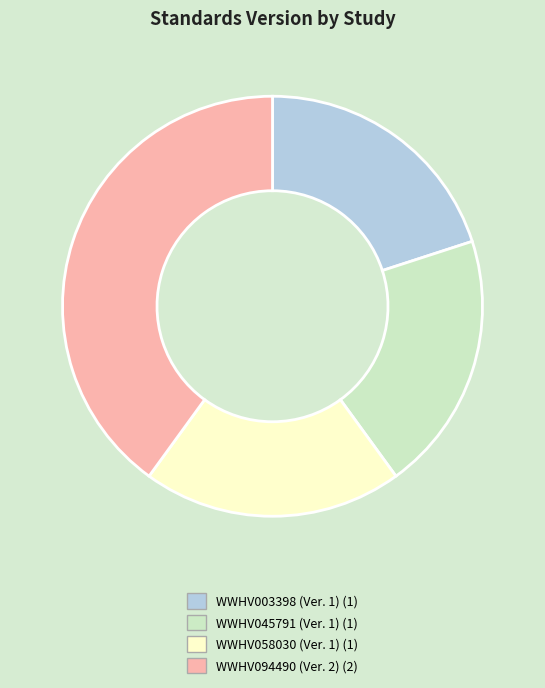

Which slice is the largest?

WWHV094490